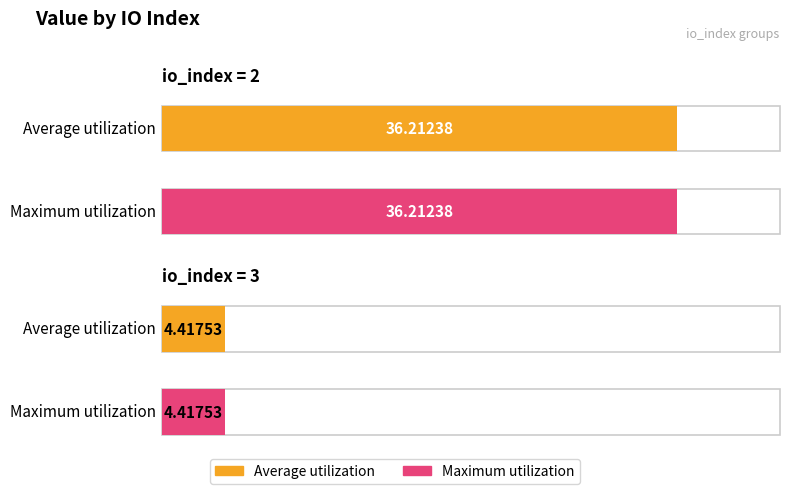

What is the sum of all Average utilization values?

40.6